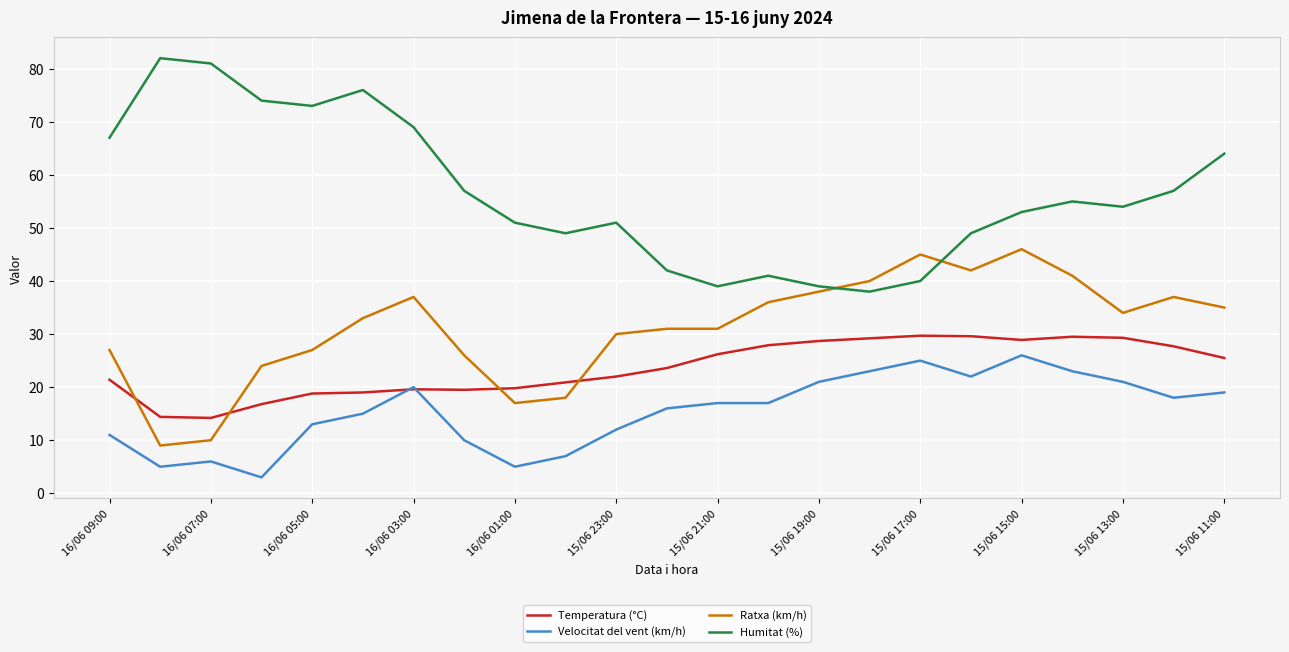

Rank the series by their average value, from highest to lowest.

Humitat (%), Ratxa (km/h), Temperatura (°C), Velocitat del vent (km/h)